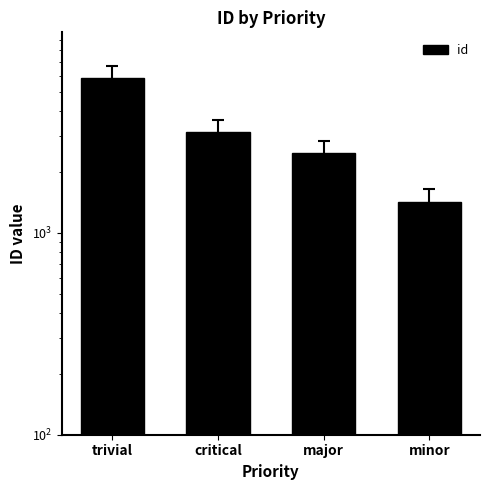

What is the approximate value at critical, to the nearest 100?

3100